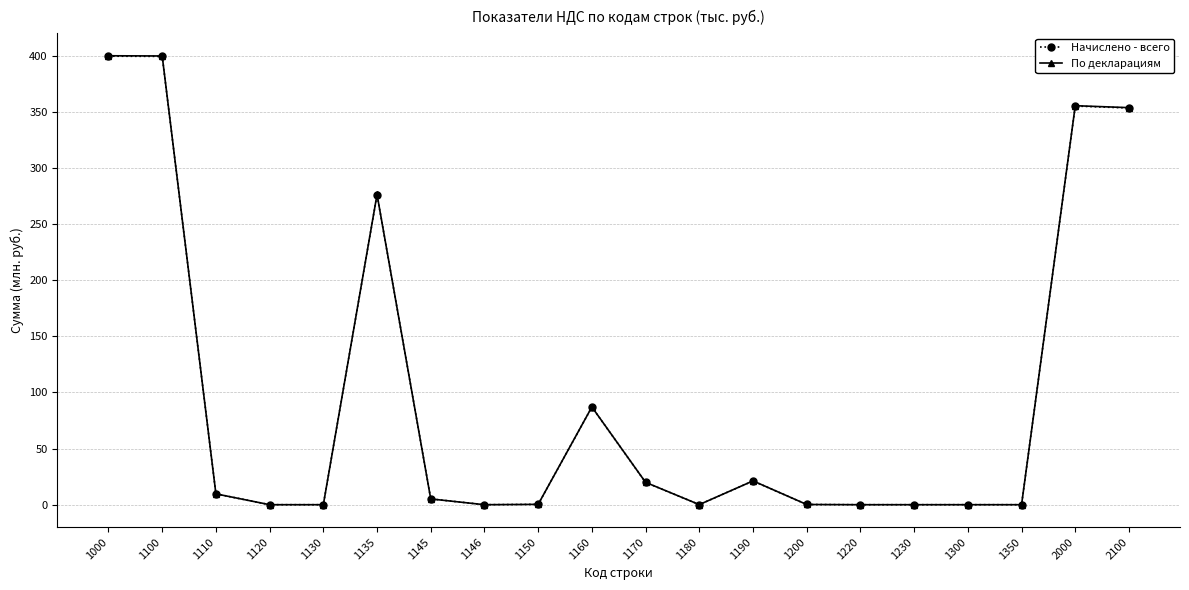

The value of Начислено - всего at 1160 is 136.9. True or false?

False